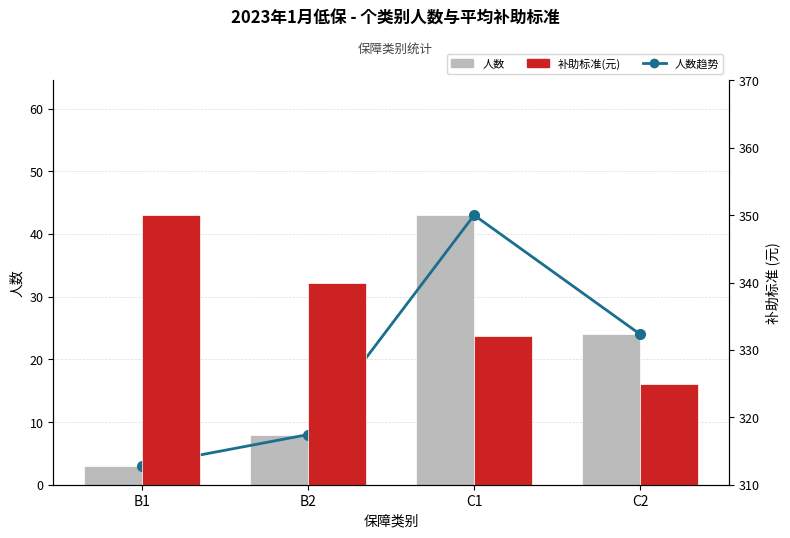

At how many categories does at least one series exceed 236?

4